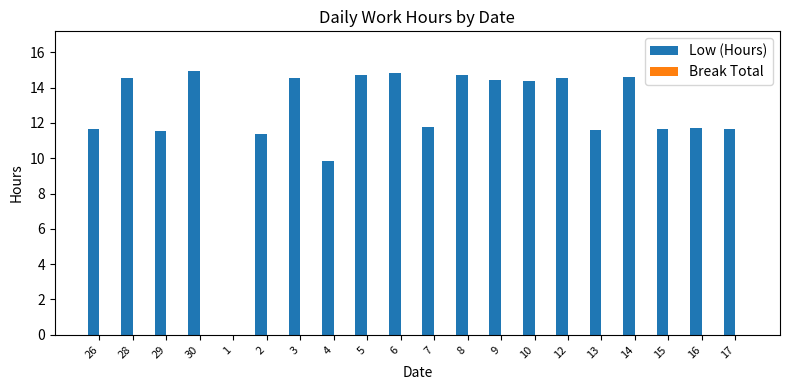

Between 6 and 9, which is larger?

6